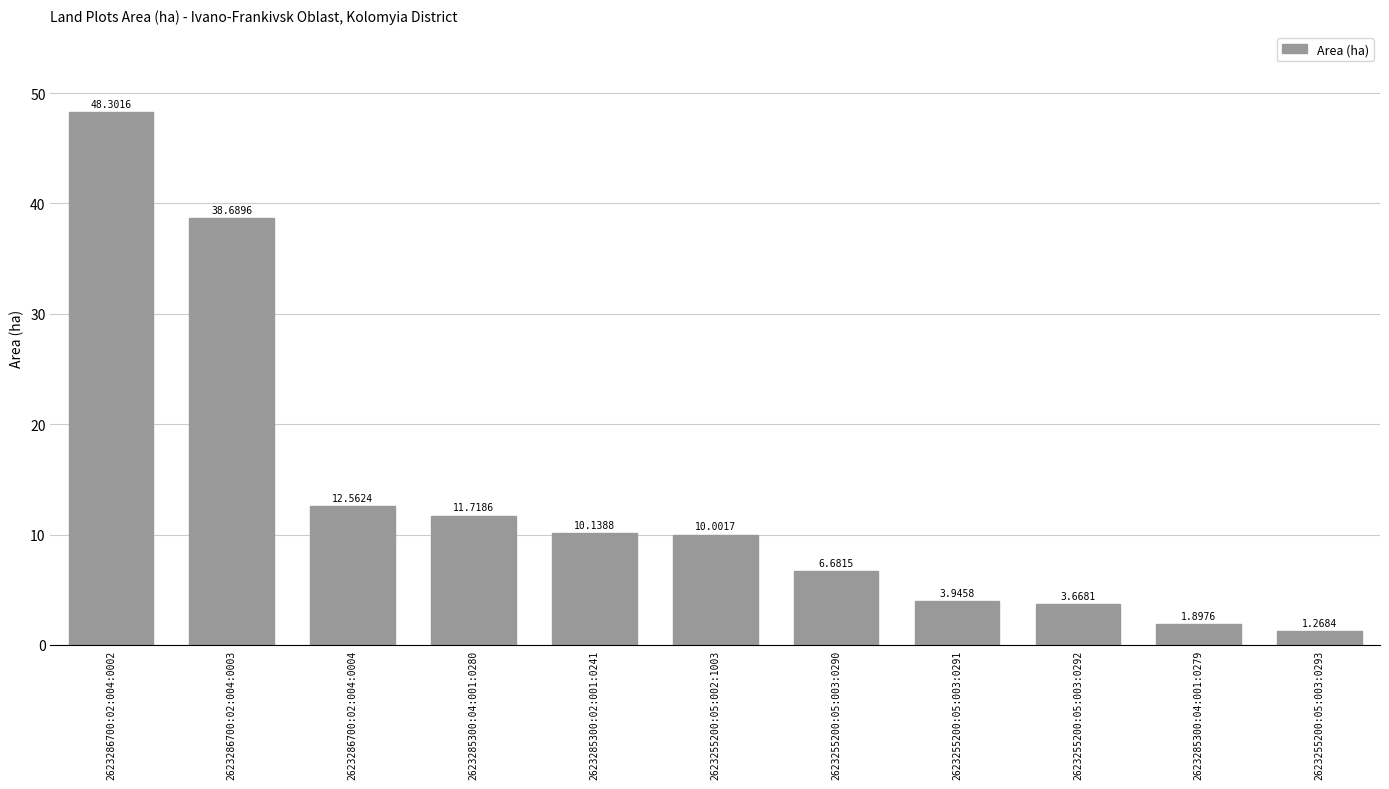

Which label corresponds to the largest value in the chart?

2623286700:02:004:0002